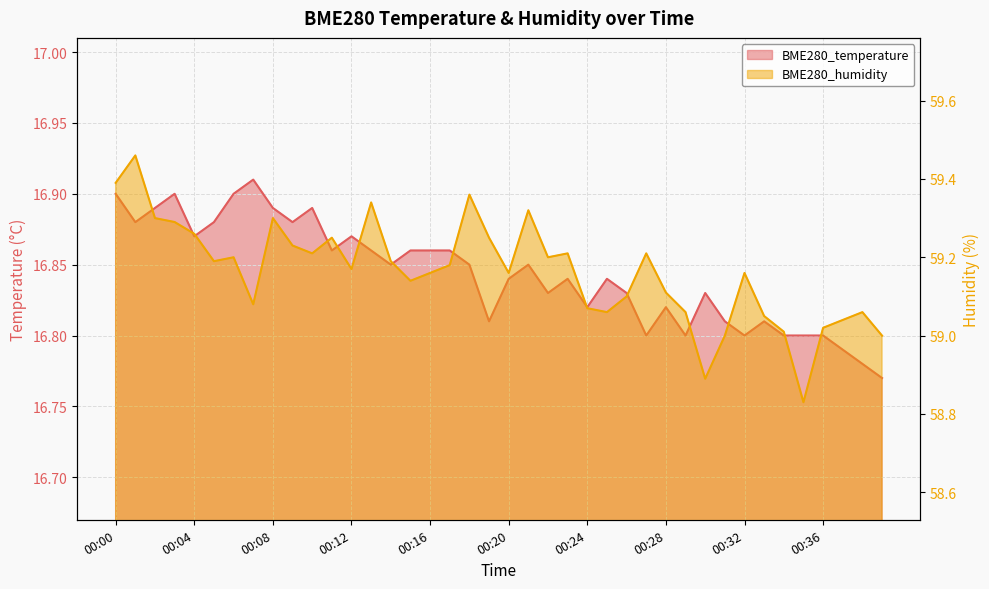

The value of BME280_humidity at 00:32 is 25.9. True or false?

False